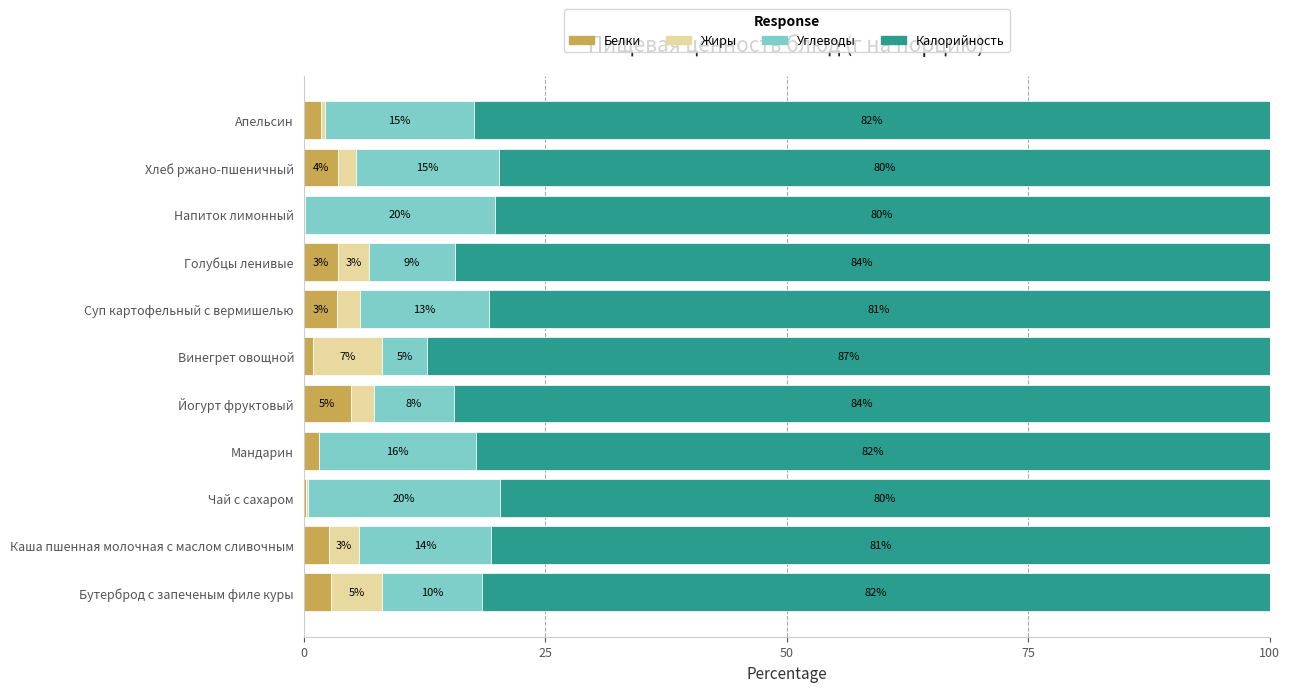

What are all the series names shown in the legend?

Белки, Жиры, Углеводы, Калорийность